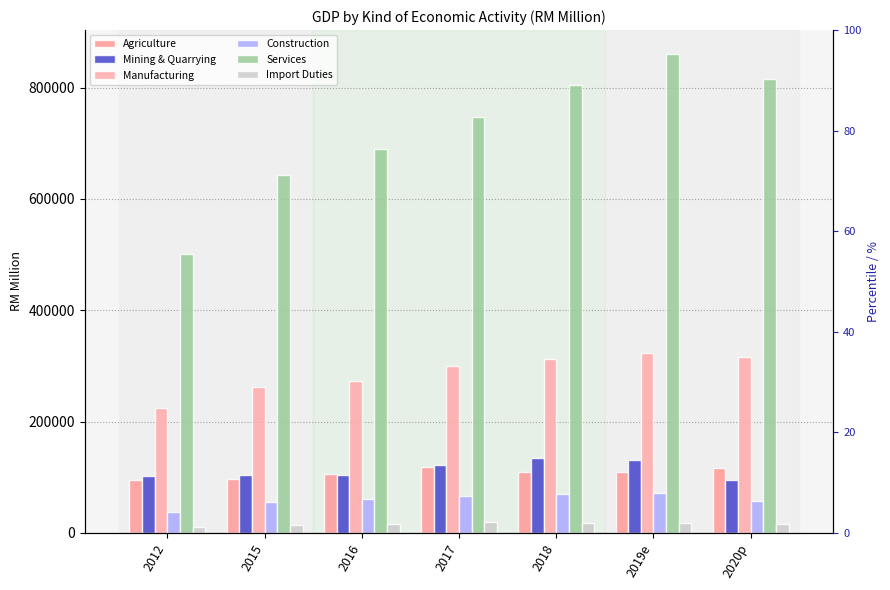

What is the maximum value shown in the chart?

860497.0